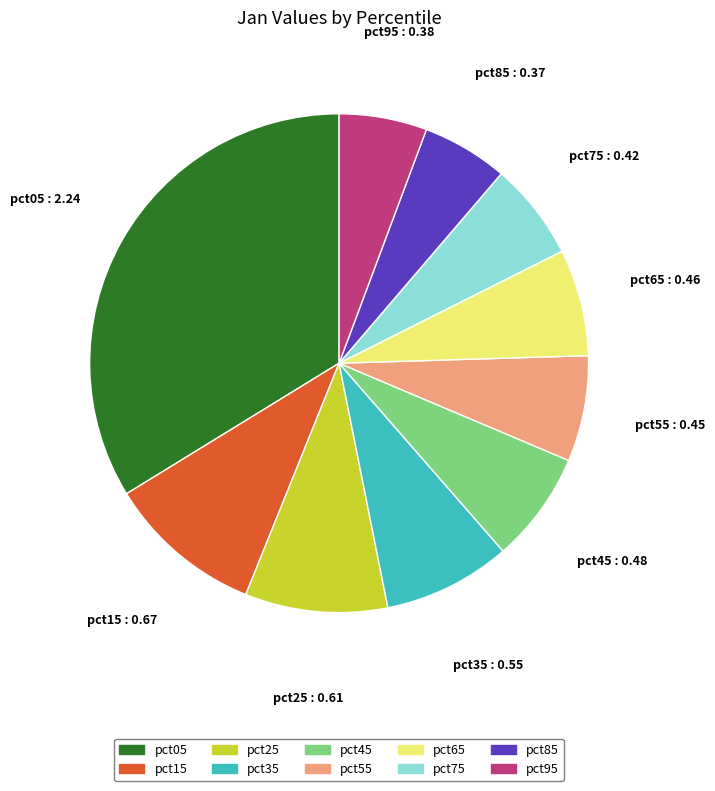

Does pct05 account for over 50% of the chart?

No